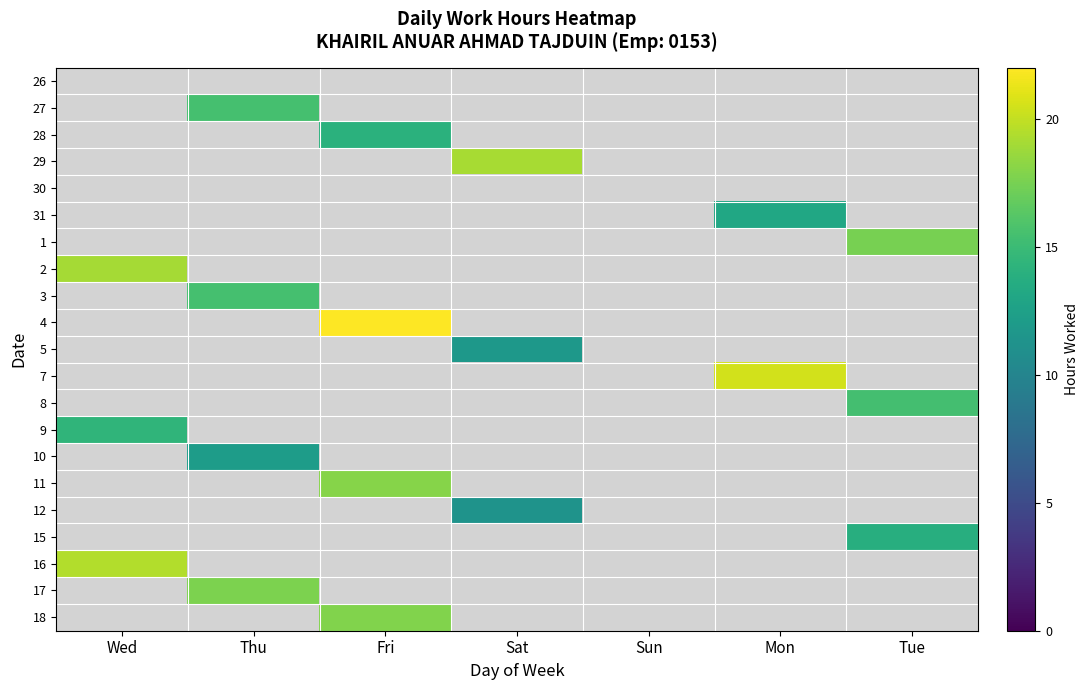

At how many categories does at least one series exceed 19?

4